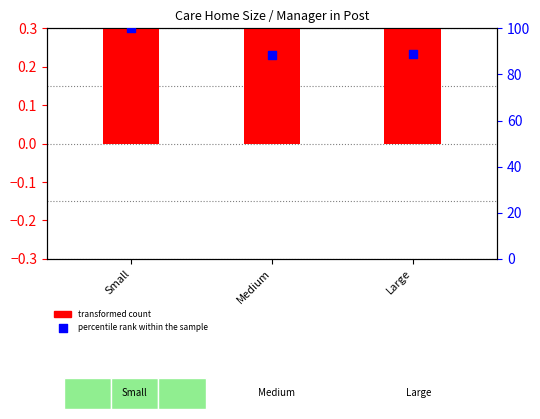

Which series has the largest Y range (max minus min)?

percentile rank within the sample